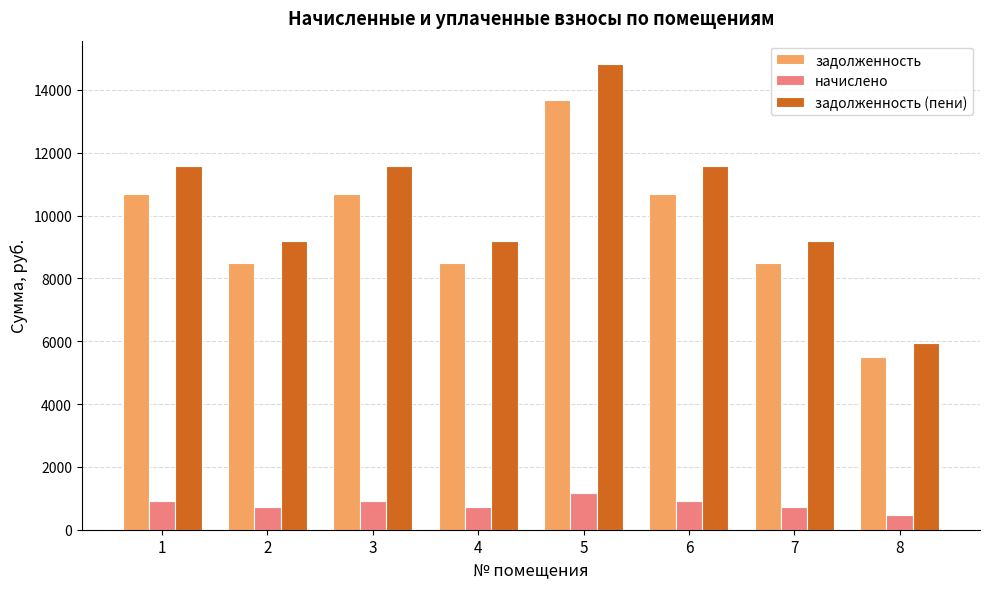

What are all the series names shown in the legend?

задолженность, начислено, задолженность (пени)